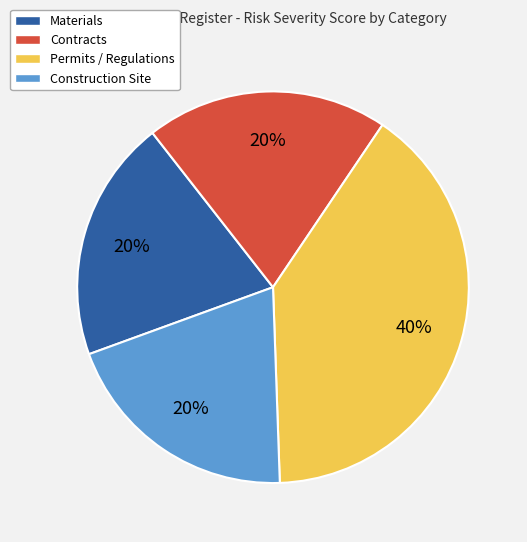

Is it true that Materials is 27% of the pie?

False